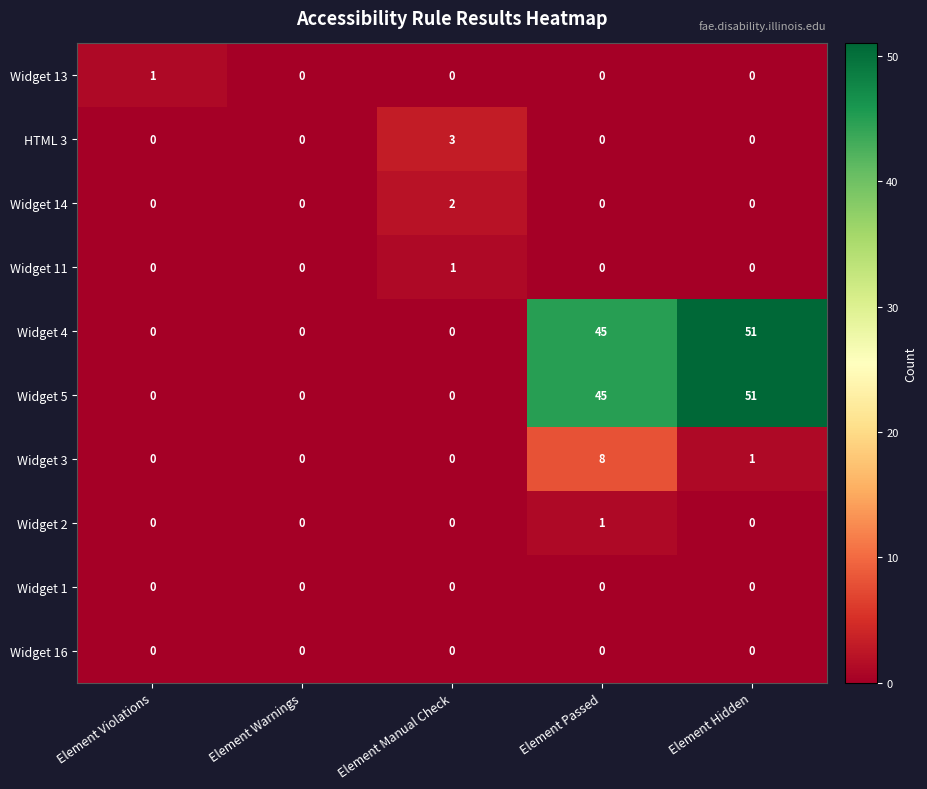

What is the spread (max minus min) of values at Element Passed?

45